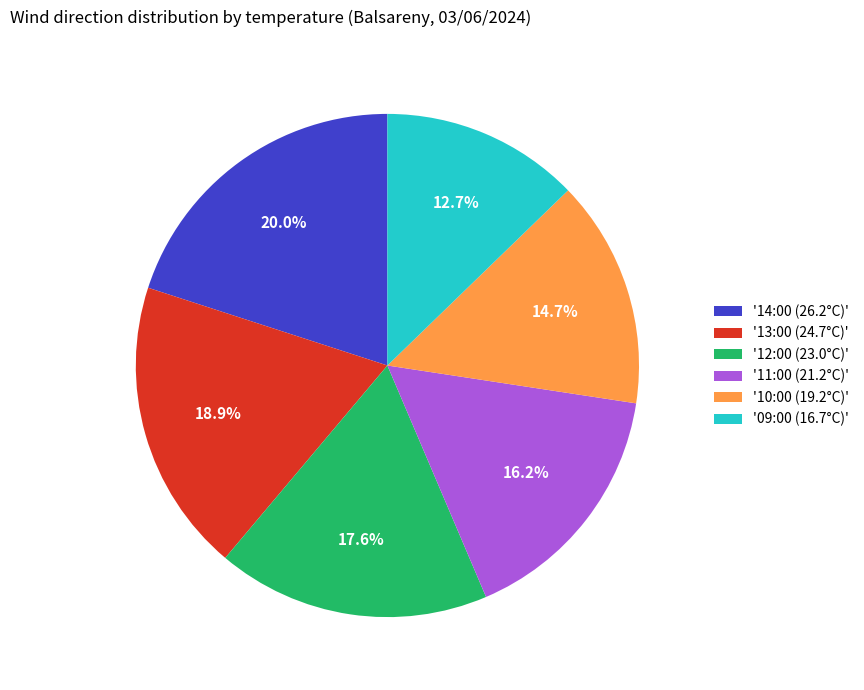

What is the ratio of the value at '11:00 (21.2°C)' to the value at '14:00 (26.2°C)'?

0.8